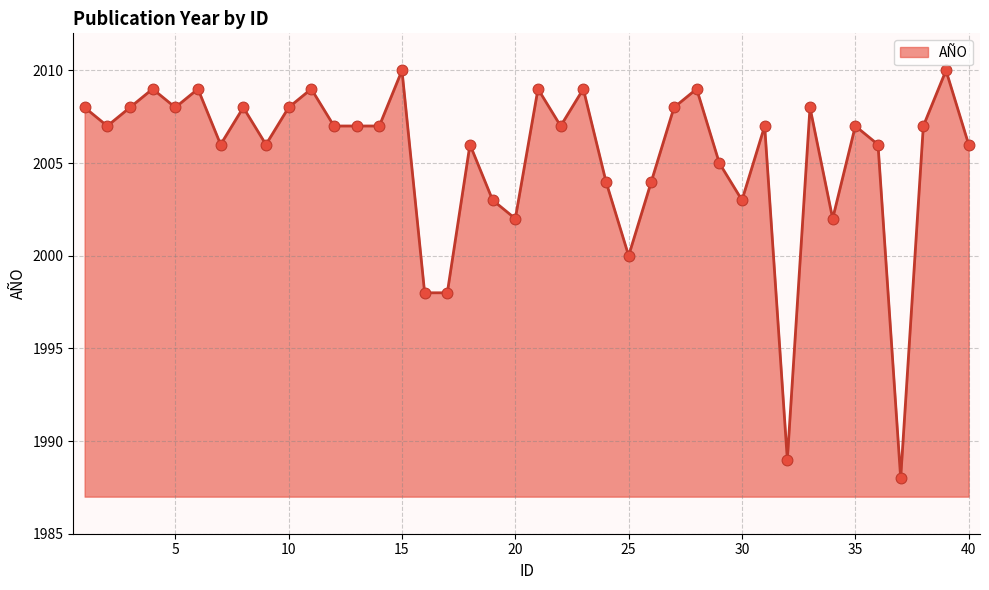

What is the maximum value shown in the chart?

2010